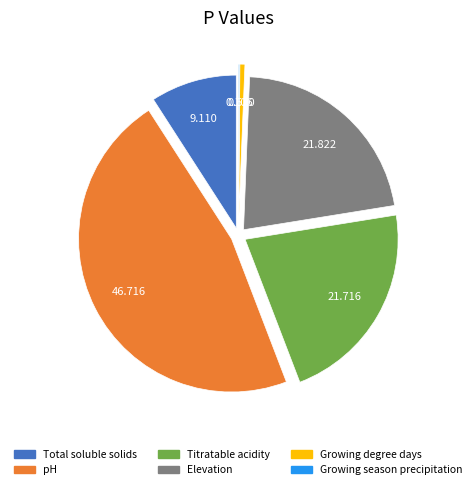

Does Elevation account for over 50% of the chart?

No